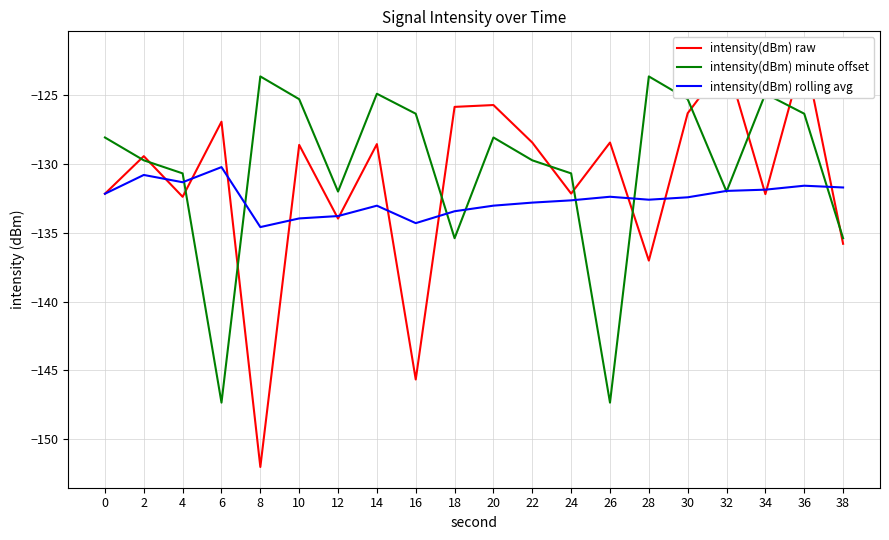

Is it true that intensity(dBm) minute offset equals -80.1 at 10?

False